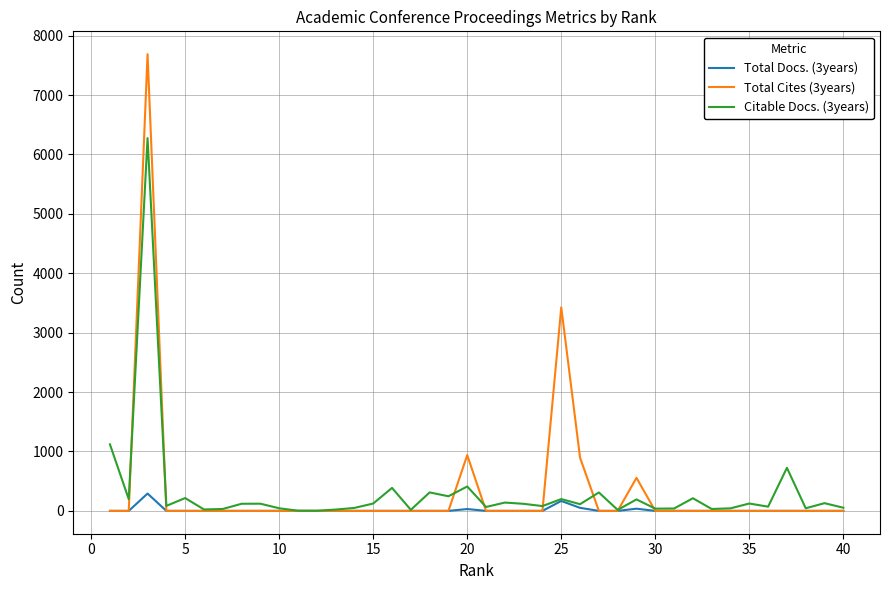

Rank the series by their maximum value, from highest to lowest.

Total Cites (3years), Citable Docs. (3years), Total Docs. (3years)